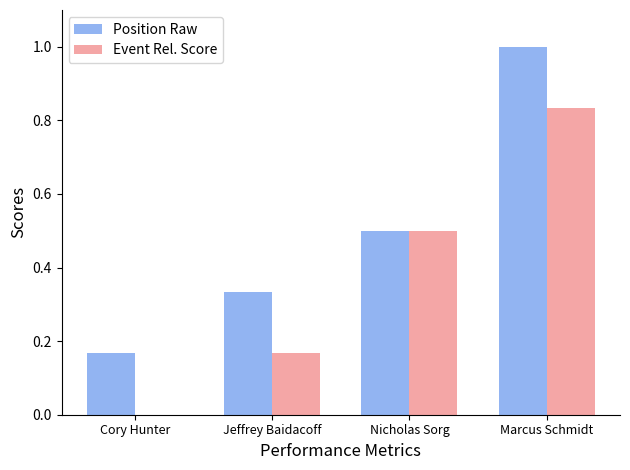

How many series are shown in this chart?

2